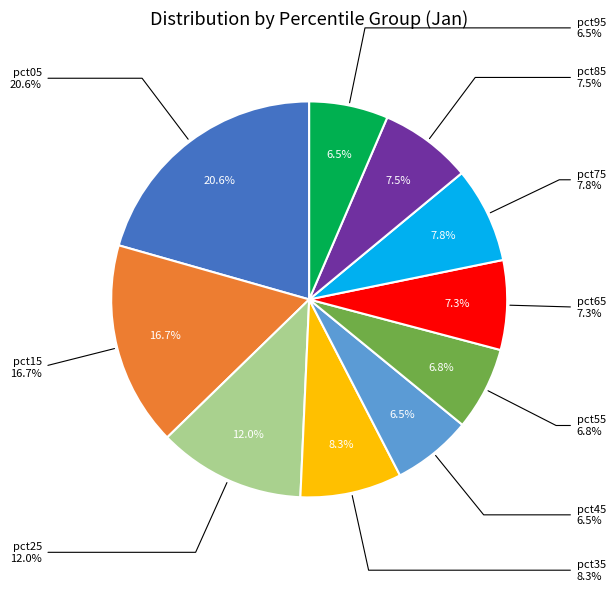

Does pct75 represent more than half of the total?

No